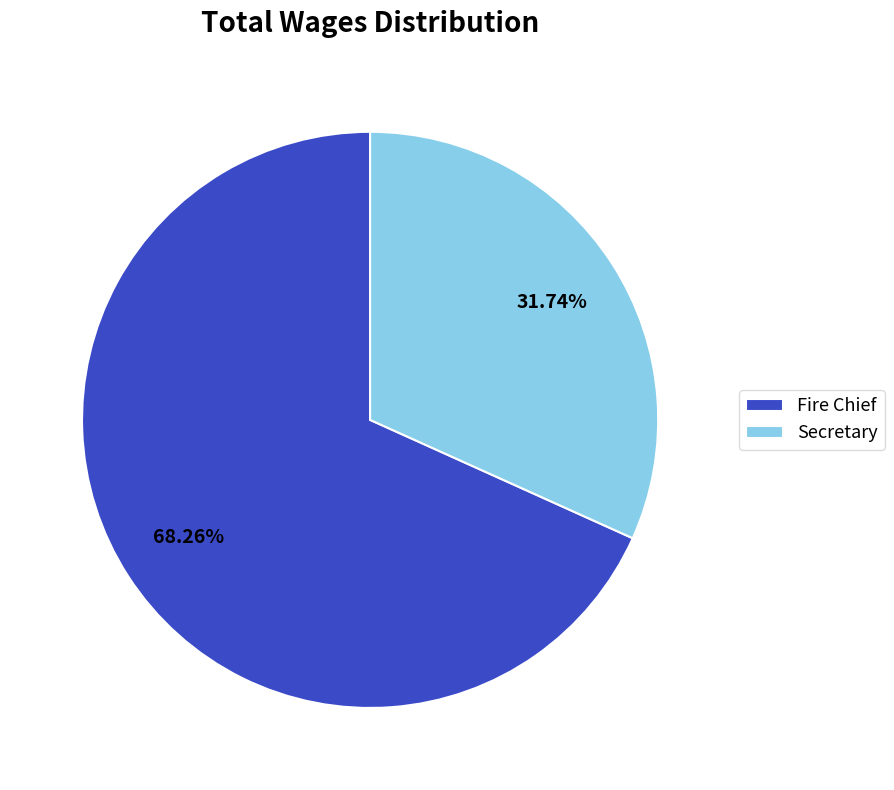

How many segments does this pie chart have?

2